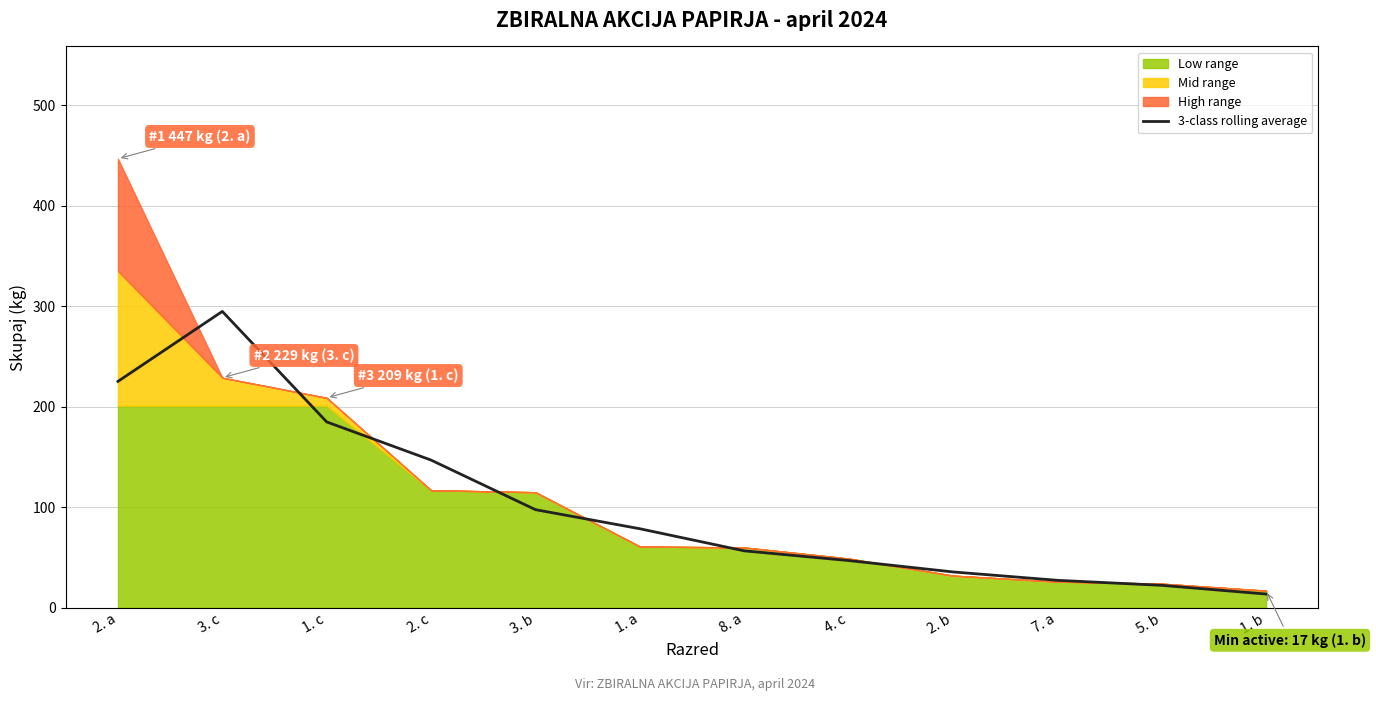

Where is 3-class rolling average nearest to the value 154?

2. c